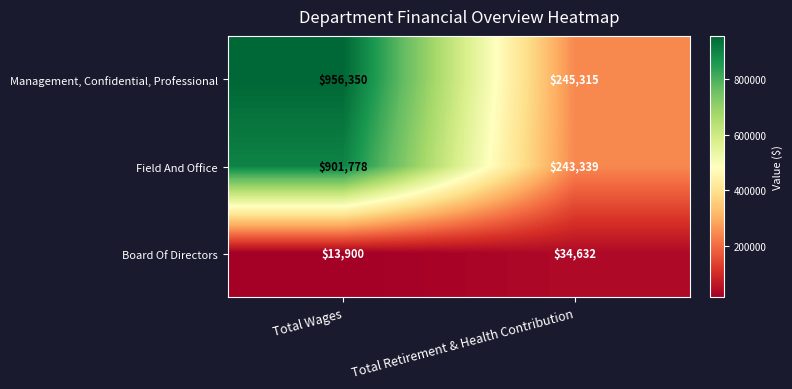

Count the number of categories in the chart.

2